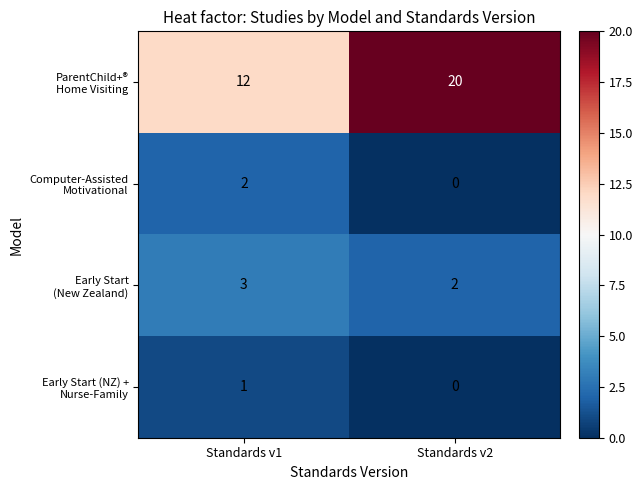

What is the difference between the highest and lowest values at Standards v1?

11